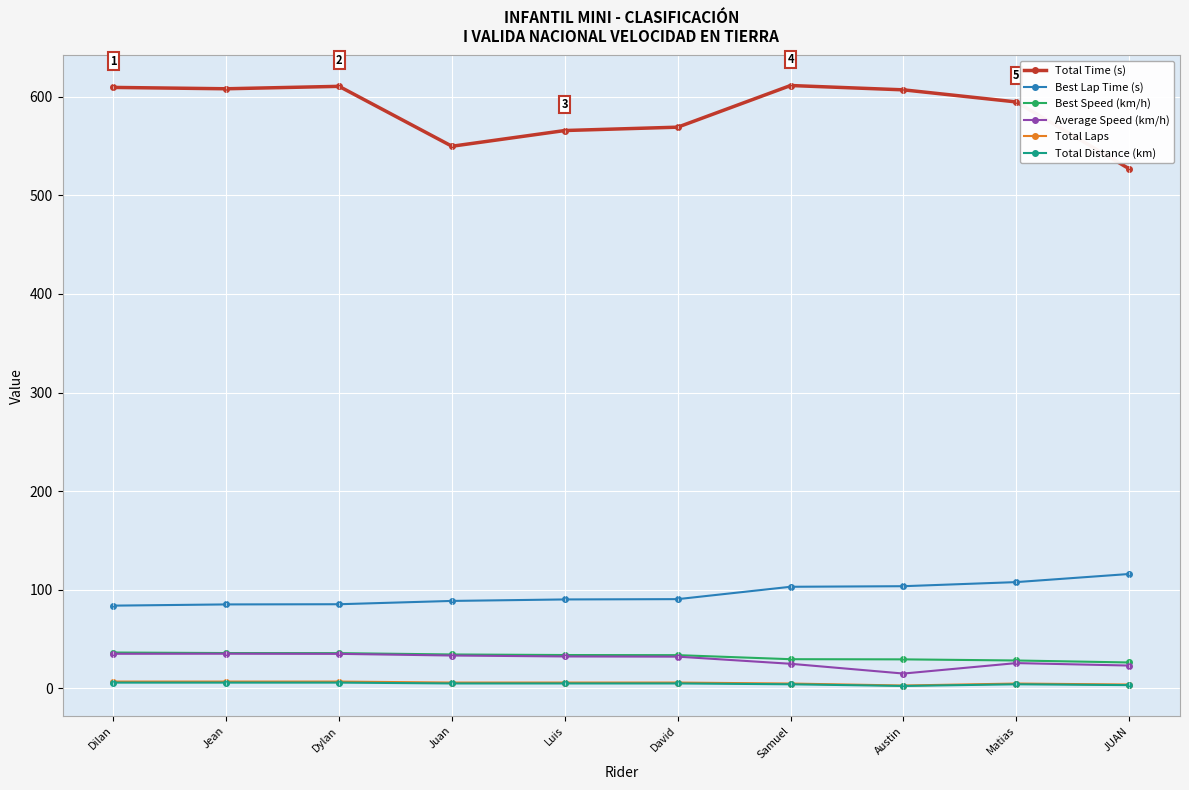

The value of Total Time (s) at Jean is 607.9. True or false?

True